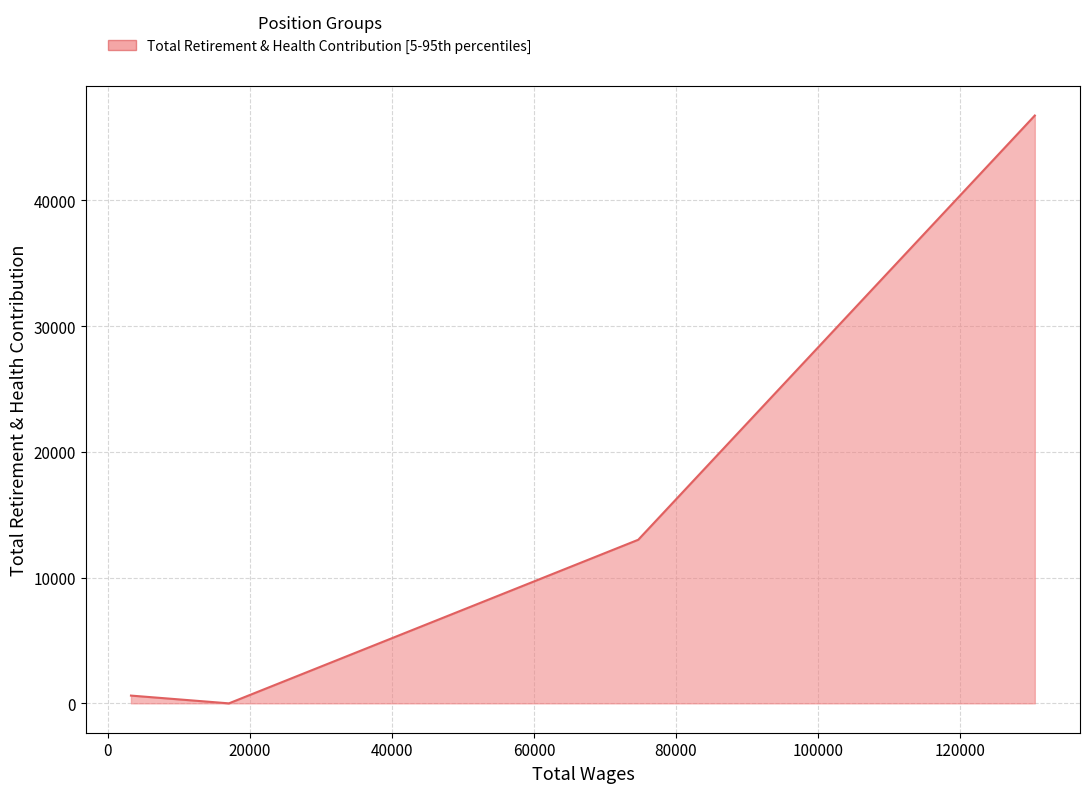

True or false: the data has more than 1 interior local peaks.

False